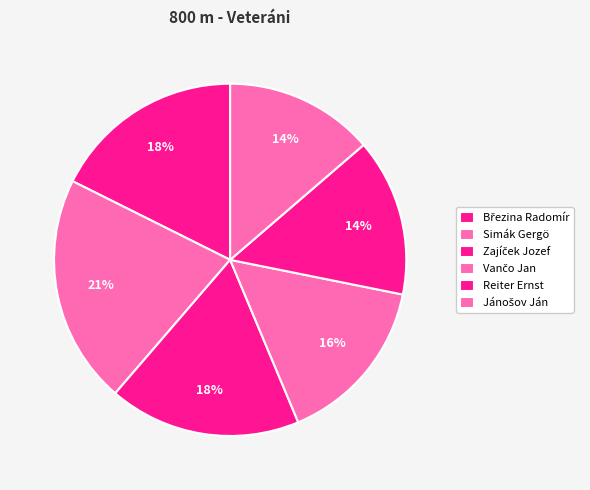

What is the largest slice in the pie chart?

Simák Gergö